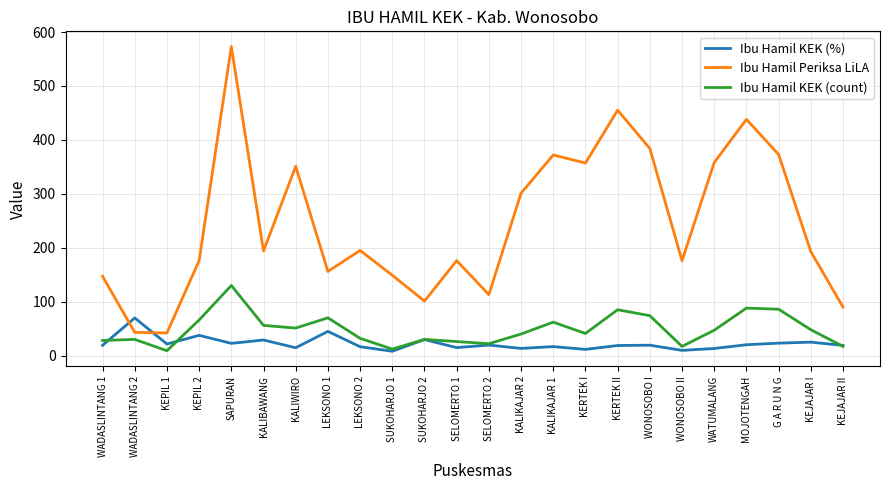

Between which two adjacent categories do Ibu Hamil KEK (%) and Ibu Hamil KEK (count) first intersect?

WADASLINTANG 1 and WADASLINTANG 2